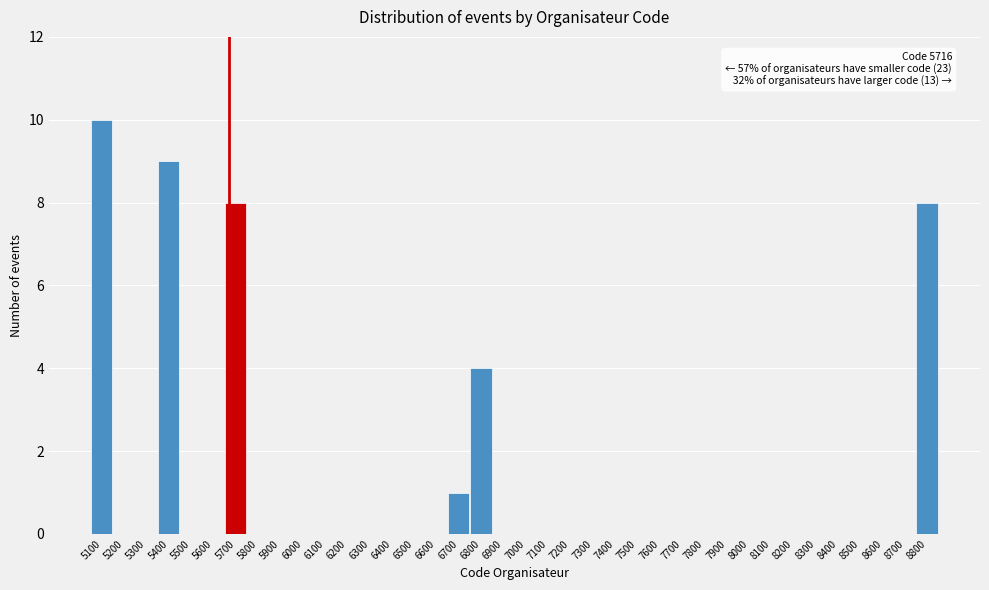

What is the change in value from 5900 to 8800?

+8